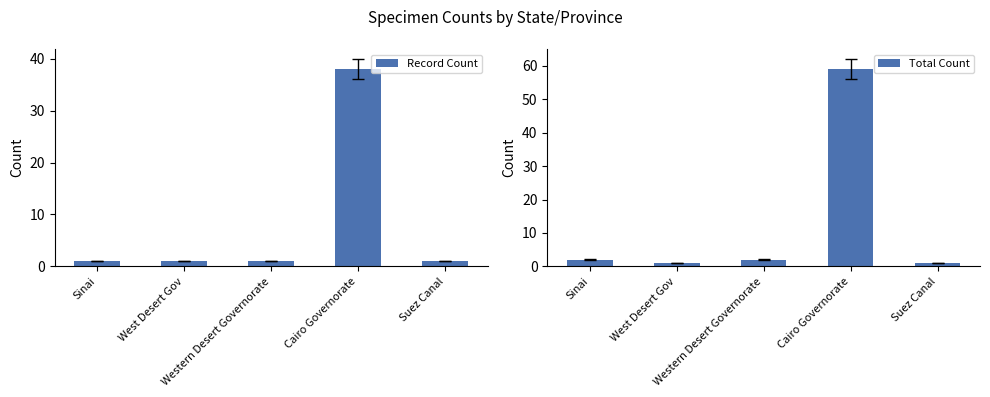

What is the label of the 1st bar from the left?

Sinai